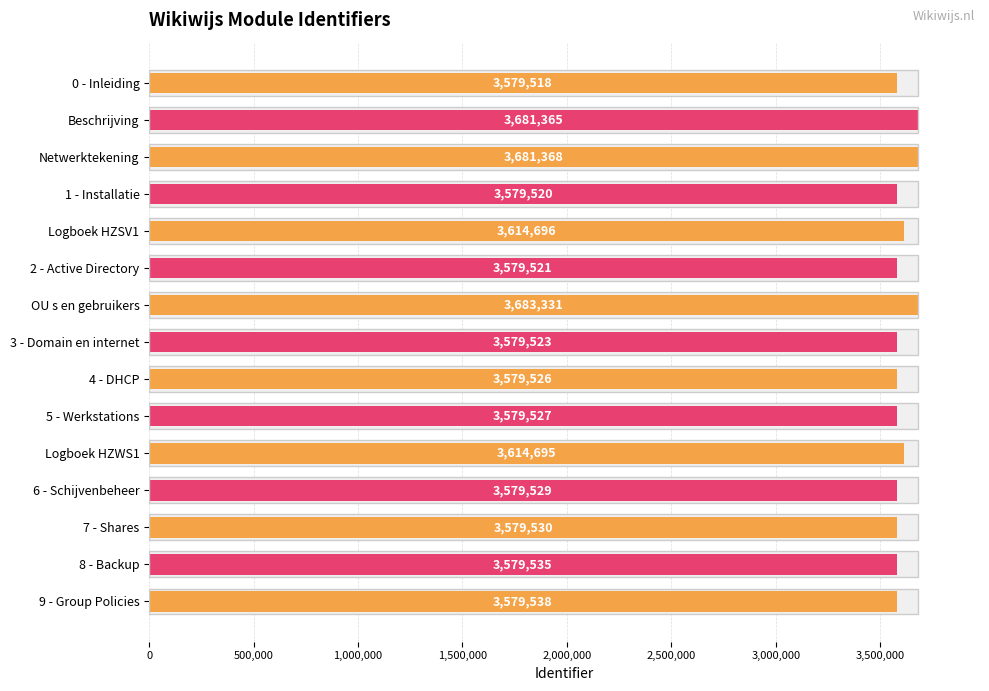

How many values exceed 3579530?

7